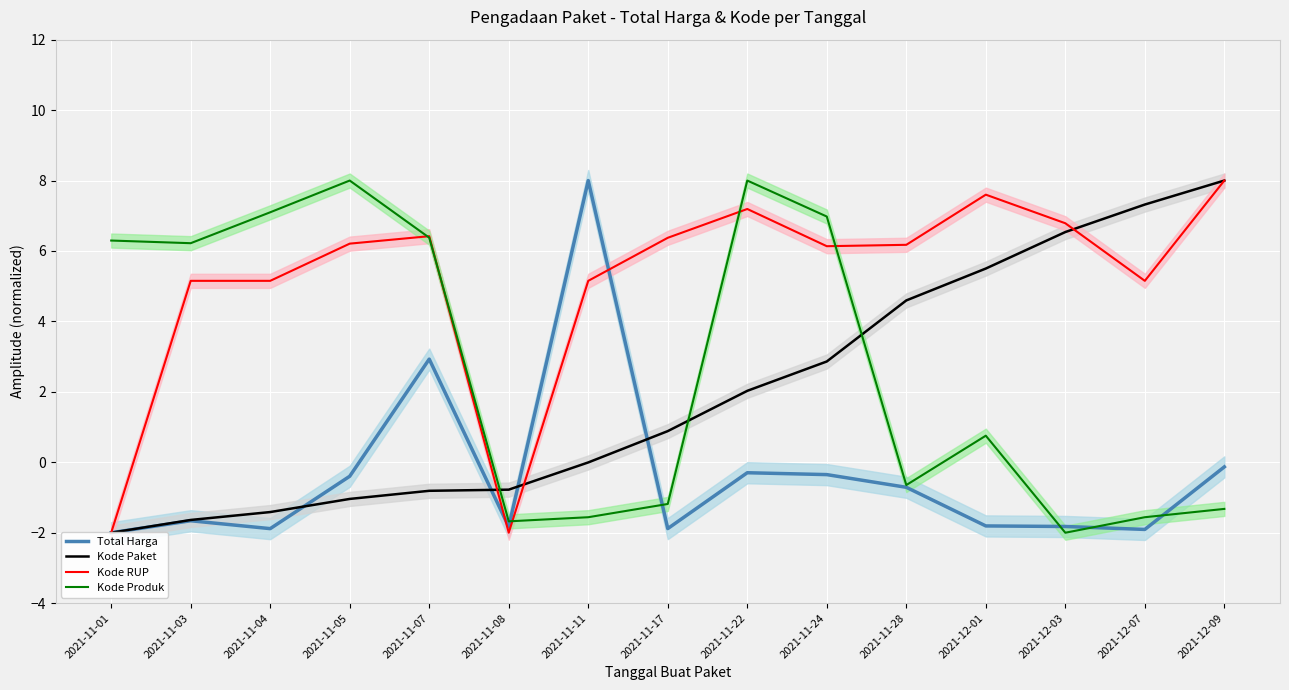

Is it true that Kode Paket equals 1.1 at 2021-11-22?

False